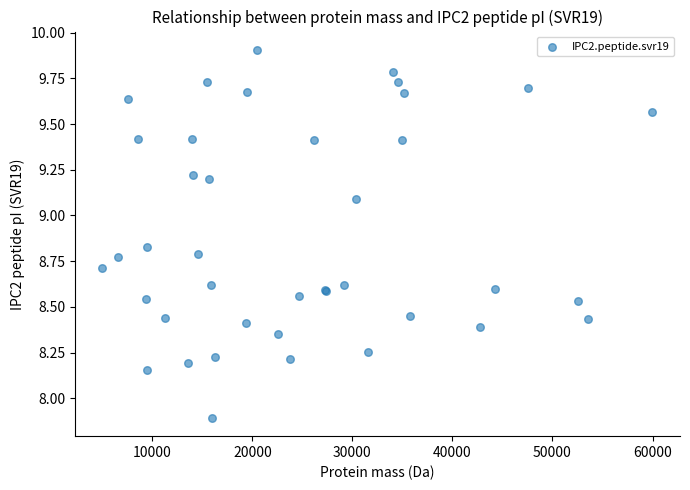

What Y value in the scatter plot is closest to 8?

7.9